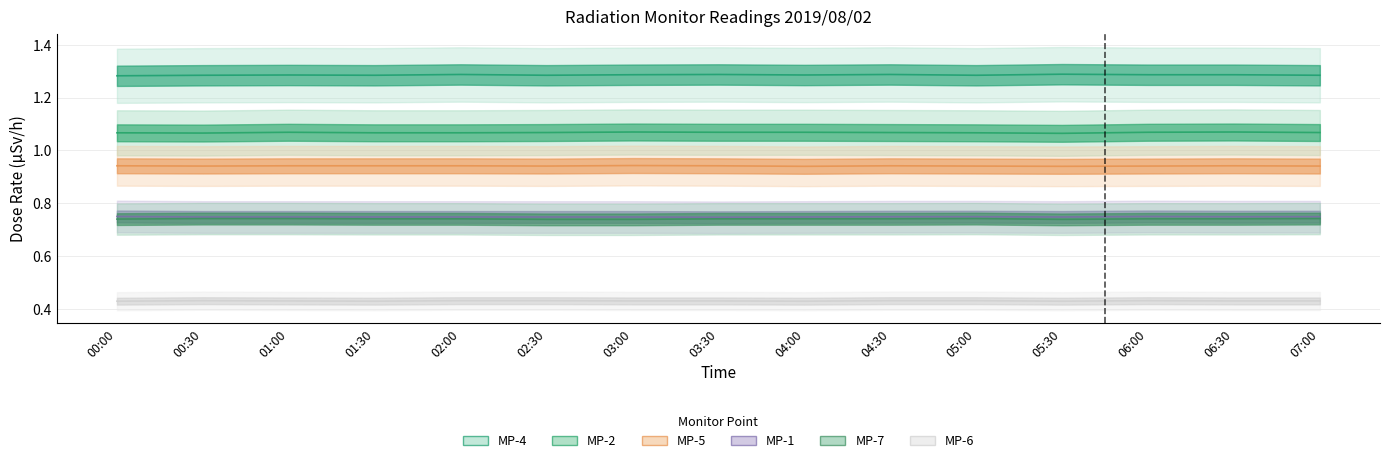

What is the sum of the MP-4 values at 00:00 and 05:30?

2.6